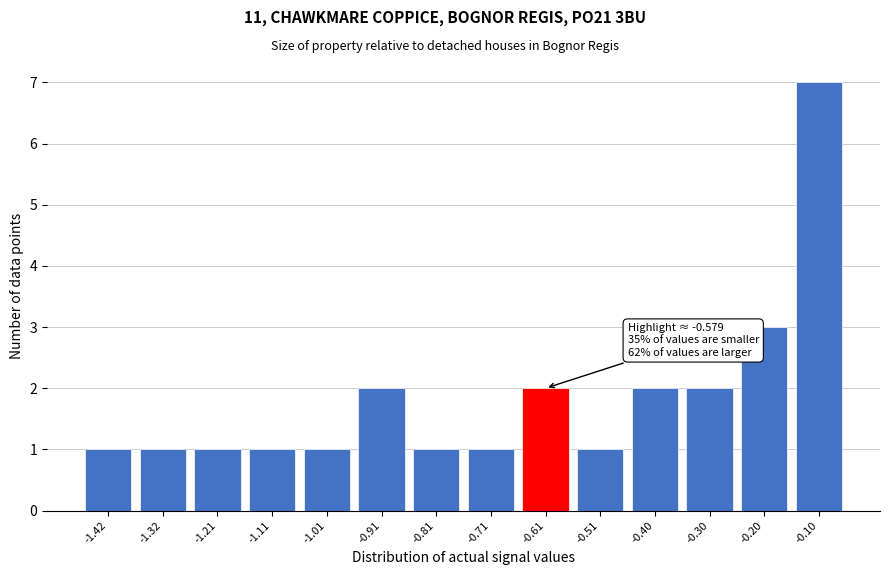

Reading right to left, what are all the values shown in this chart?

-0.10=7	-0.20=3	-0.30=2	-0.40=2	-0.51=1	-0.61=2	-0.71=1	-0.81=1	-0.91=2	-1.01=1	-1.11=1	-1.21=1	-1.32=1	-1.42=1